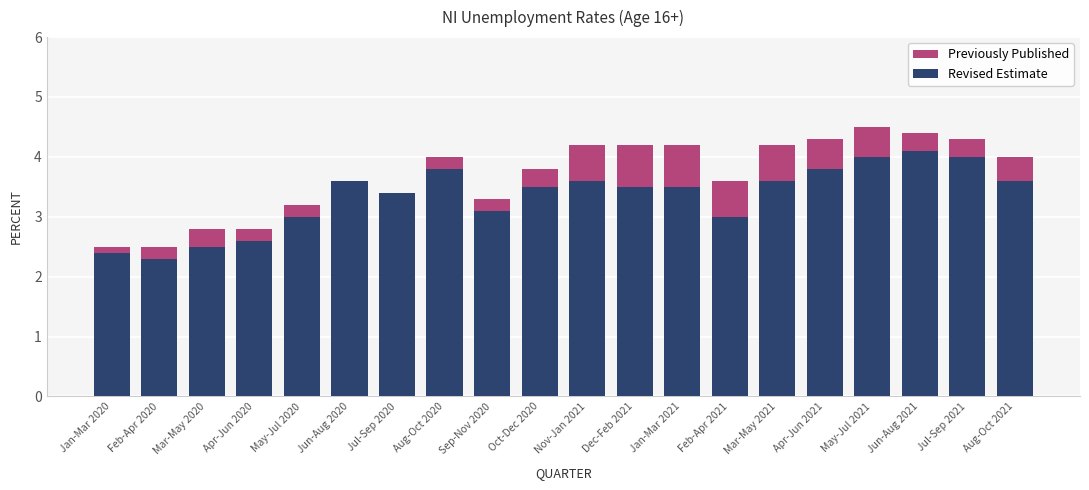

At which label does Revised Estimate reach its minimum?

Feb-Apr 2020